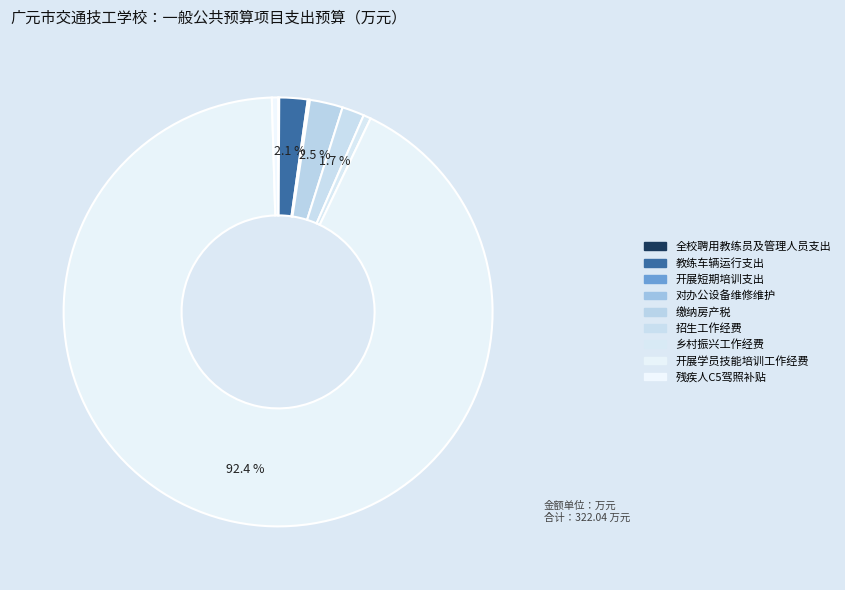

What is the largest slice in the pie chart?

开展学员技能培训工作经费